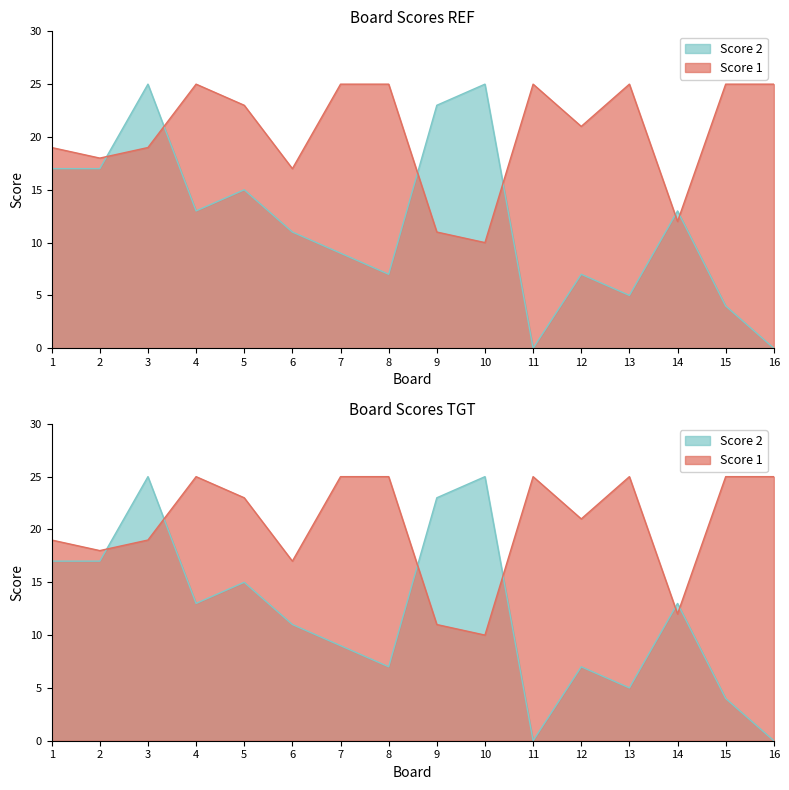

Which has a higher value, 8 or 3?

8